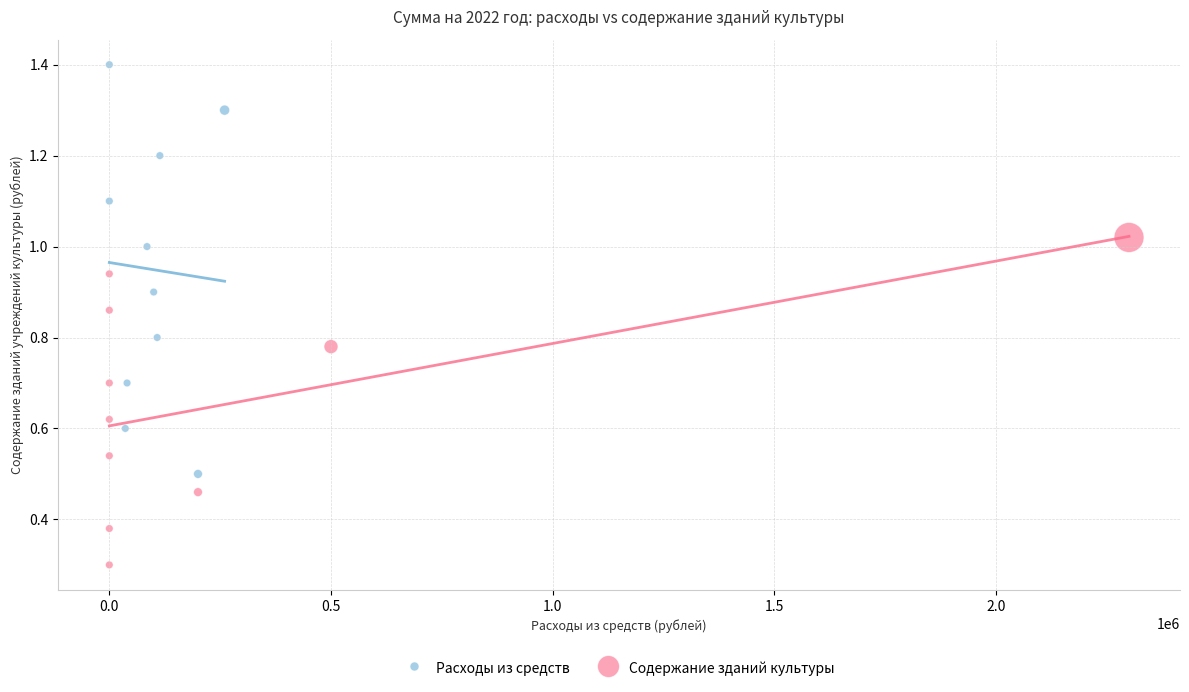

What are all the series names shown in the legend?

Расходы из средств, Содержание зданий культуры